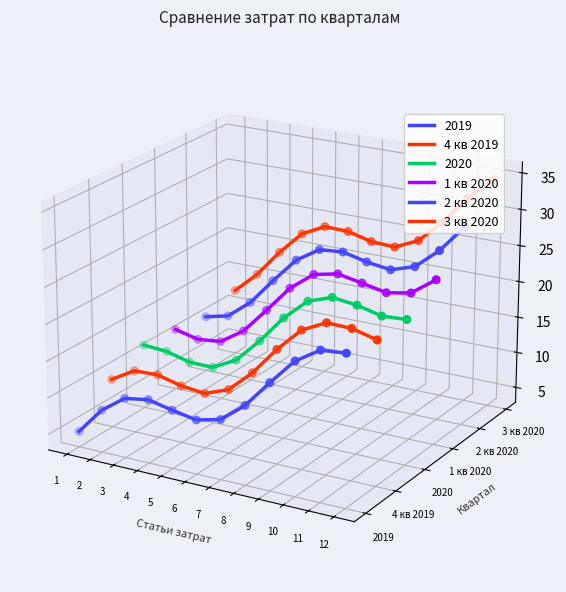

Is the value of 3 кв 2020 at 11 greater than the value of 2 кв 2020 at 4?

Yes